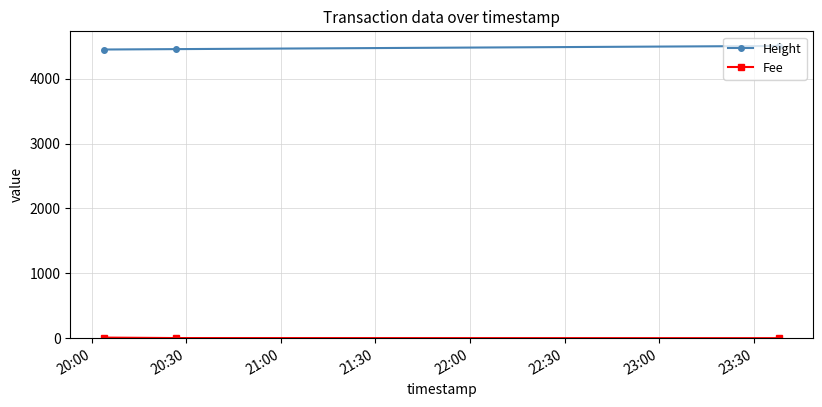

At how many categories does at least one series exceed 898?

3